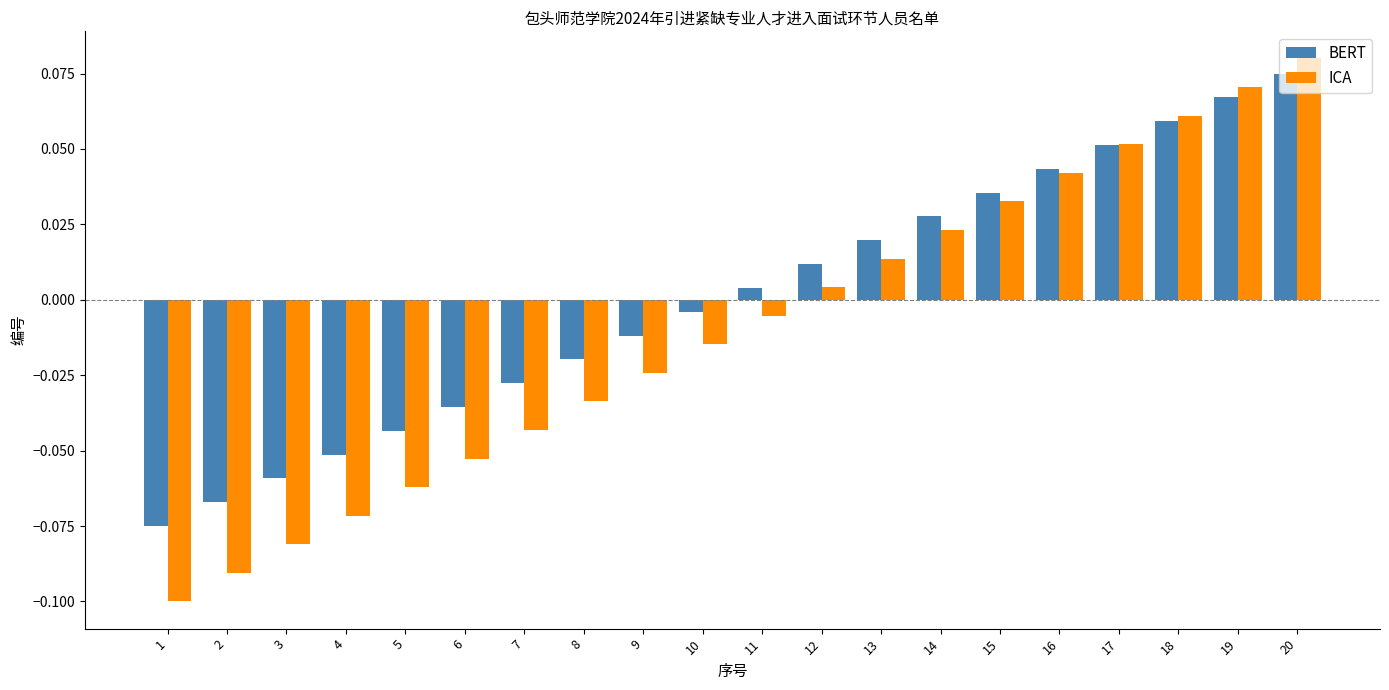

At which label does ICA first exceed 0?

12